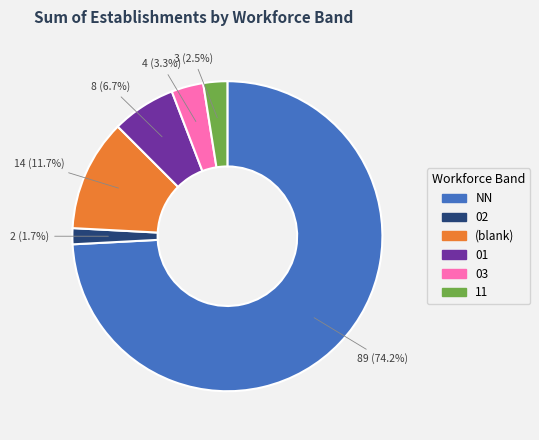

Which category has the smallest portion of the pie?

02